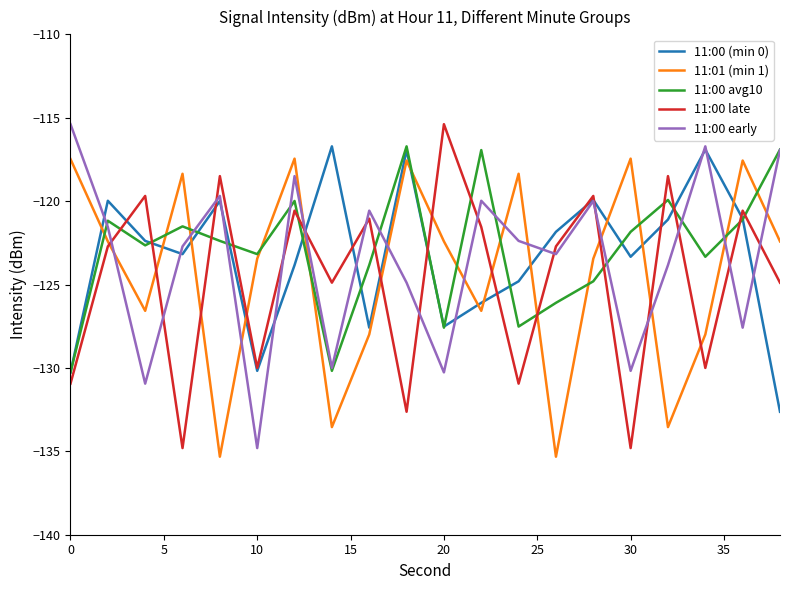

True or false: 11:01 (min 1) and 11:00 early cross at least once.

True